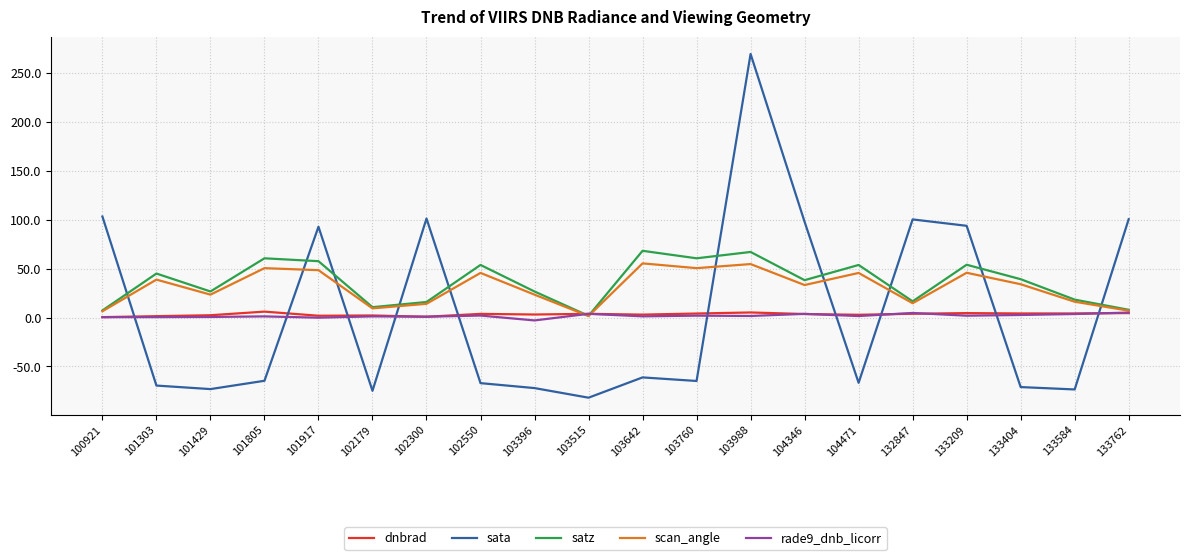

How many distinct data groups are displayed?

5